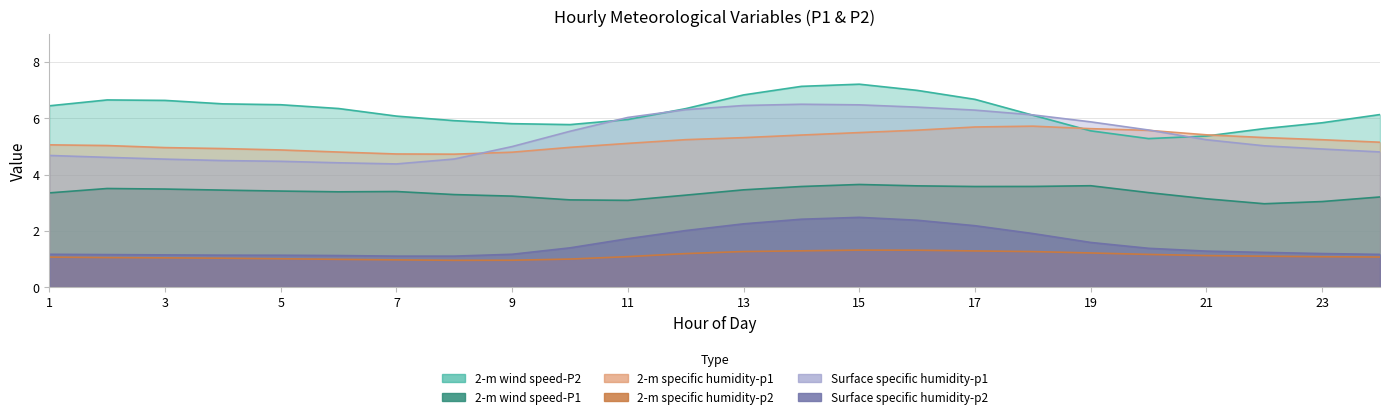

How many interior local peaks does the 2-m wind speed-P1 series have?

4